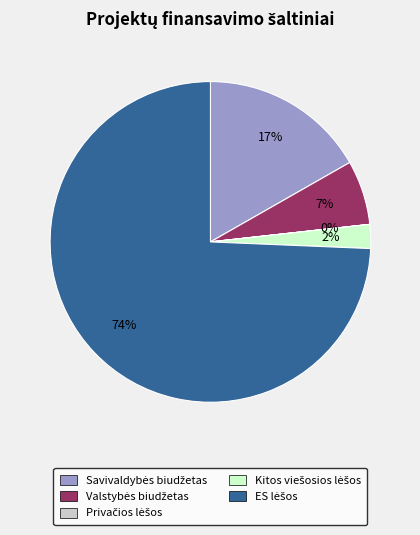

Is there any slice that represents more than half of the pie?

Yes